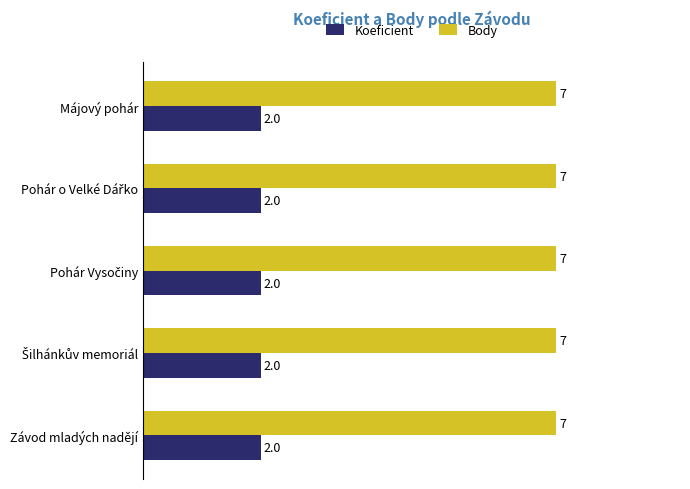

True or false: Koeficient has a value of 3 at Závod mladých nadějí.

False